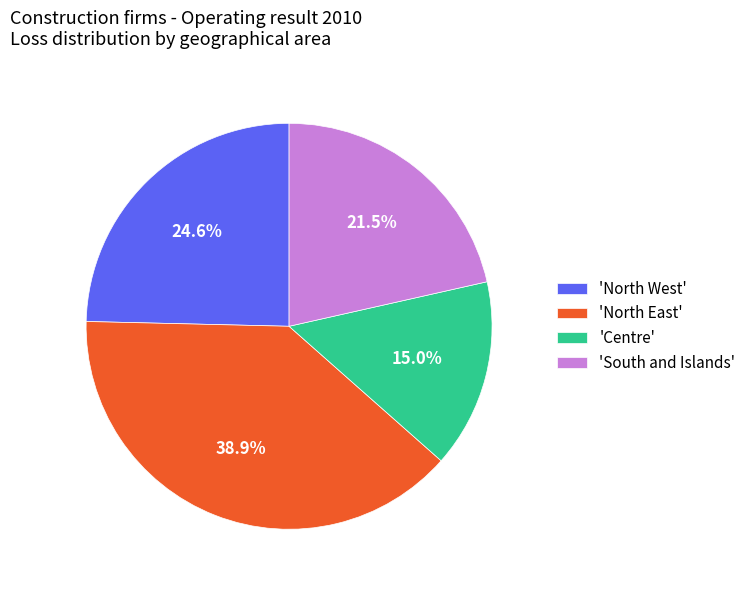

Which category has the biggest portion of the pie?

'North East'